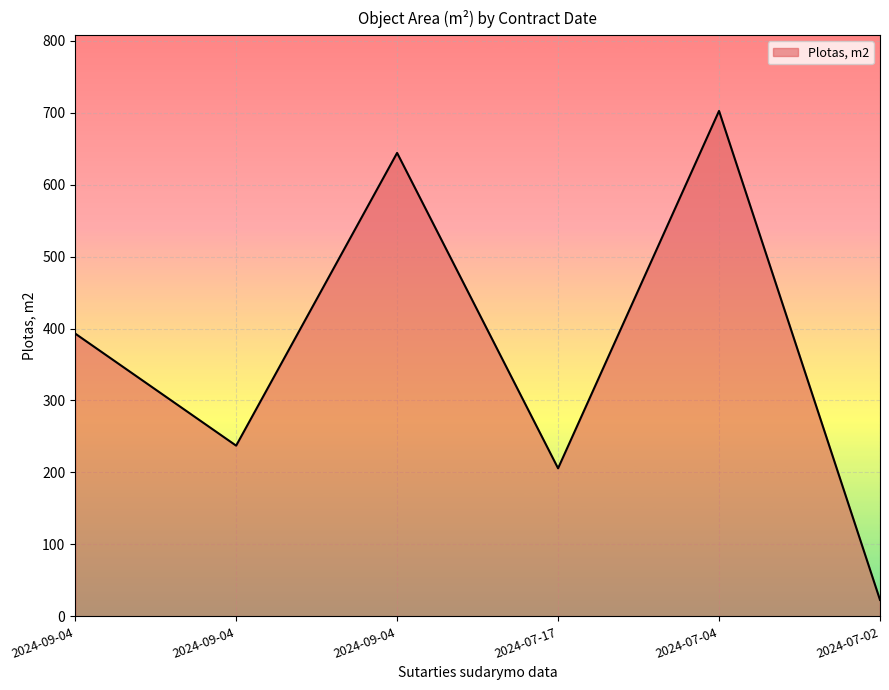

Reading right to left, extract all data points from this chart.

2024-07-02=22.9	2024-07-04=702.3	2024-07-17=205.8	2024-09-04=644.0	2024-09-04=237.2	2024-09-04=393.0